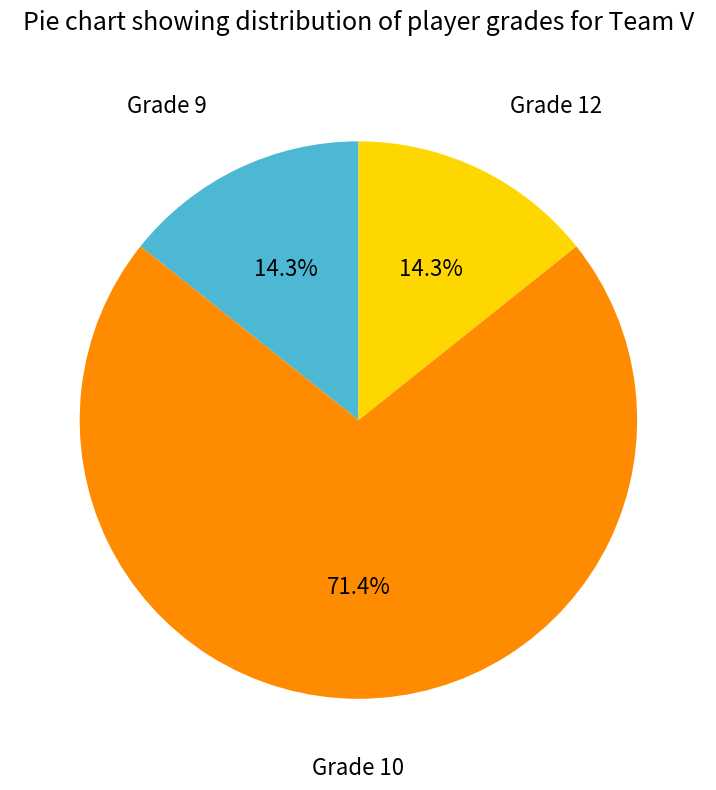

Is there any slice that represents more than half of the pie?

Yes